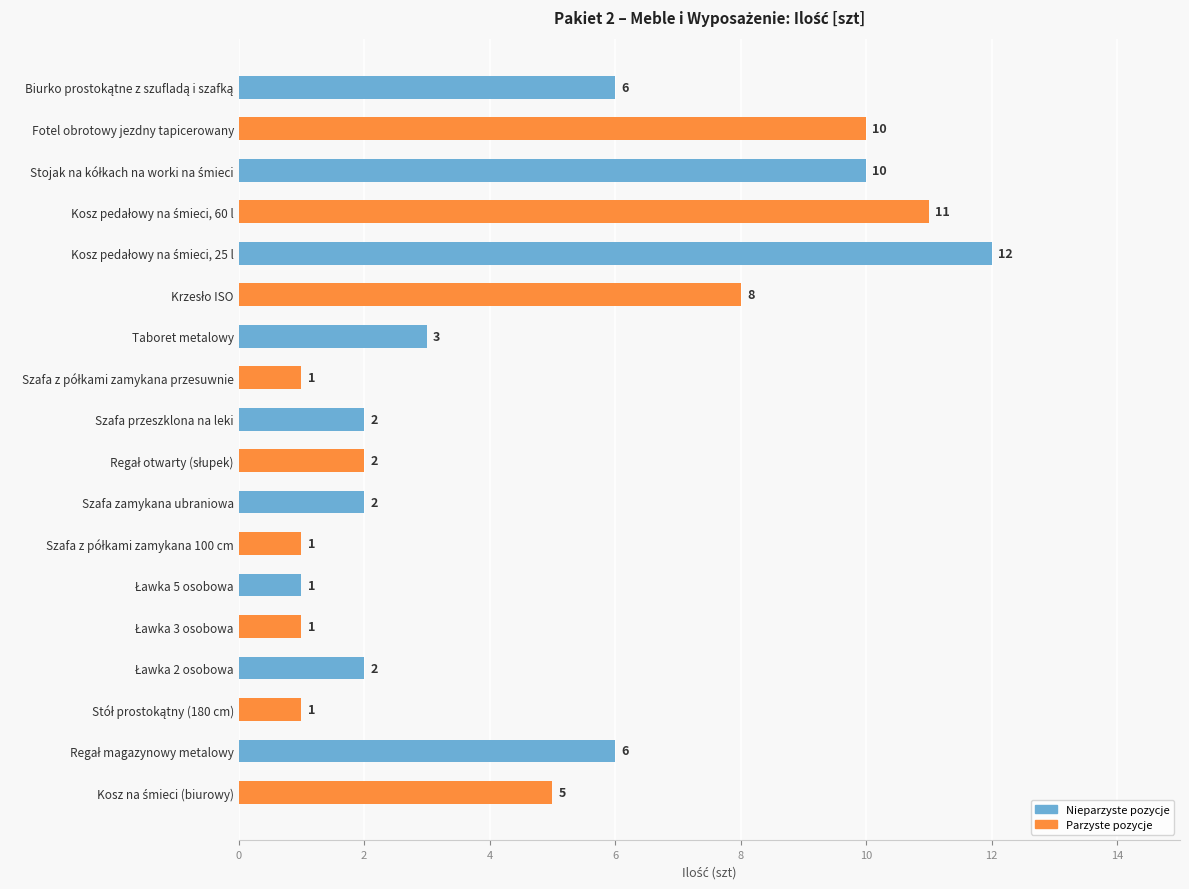

Reading top to bottom, extract all data points from this chart.

6	10	10	11	12	8	3	1	2	2	2	1	1	1	2	1	6	5